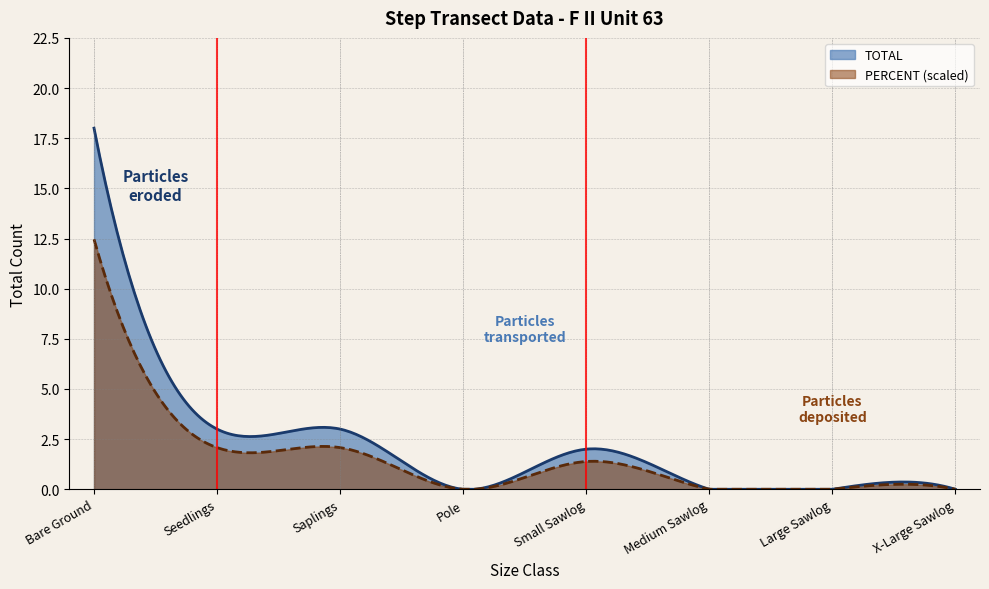

Which series has the widest spread of values?

TOTAL